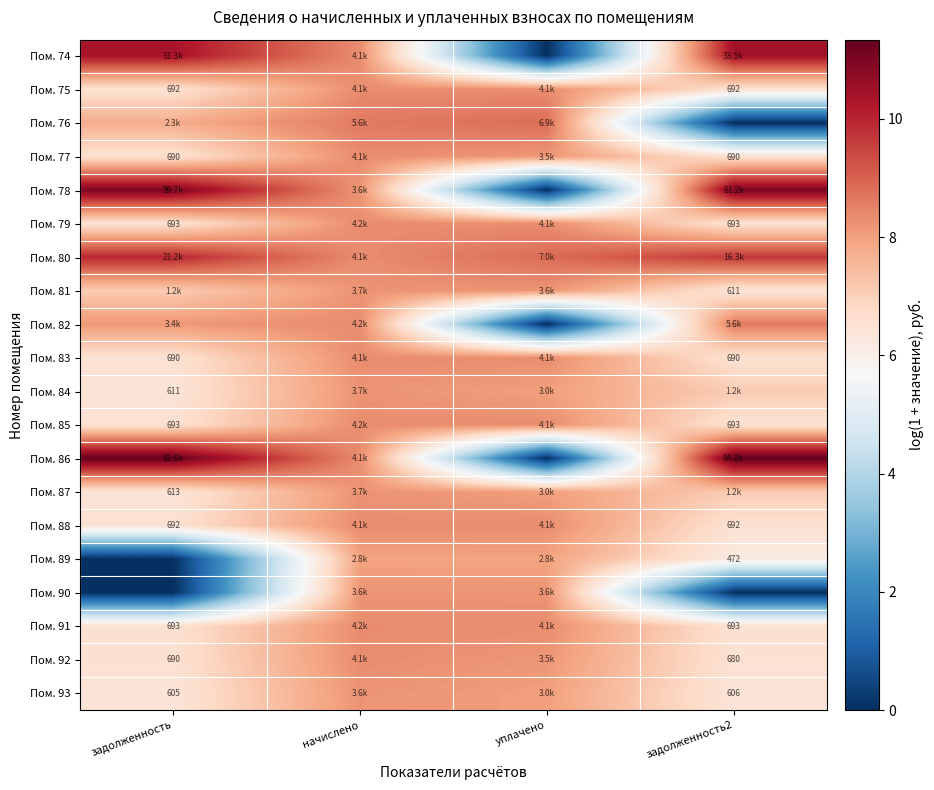

At which category does the chart reach its minimum across all series?

уплачено